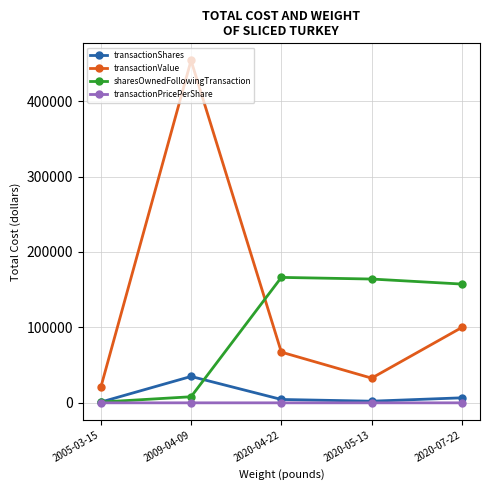

What is the total value across all series at 2020-07-22?

264163.0